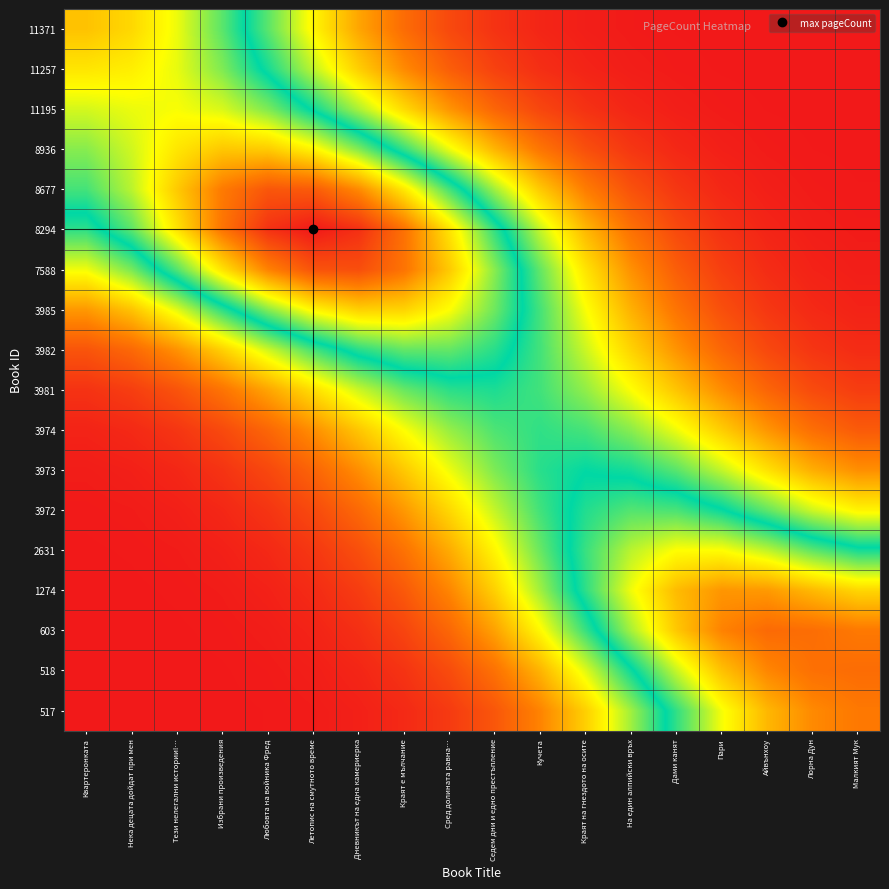

Reading left to right, extract all data points from this chart.

11371: Квартеронката=261.7	Нека децата дойдат при мен=251.7	Тези нелегални истории!…=229.7	Избрани произведения=196.0	Любовта на войника Фред=155.0	Летопис на смутното време=113.2	Дневникът на една камериерка=76.4	Краят е мълчание=47.7	Сред долината равна…=27.5	Седем дни и едно престъпление=14.7	Кучета=7.3	Краят на гнездото на осите=3.4	На един алпийски връх=1.4	Дами канят=0.6	Пари=0.2	Айвънхоу=0.1	Лорна Дун=0.0	Малкият Мук=0.0
11257: Квартеронката=245.4	Нека децата дойдат при мен=241.3	Тези нелегални истории!…=228.7	Избрани произведения=204.5	Любовта на войника Фред=170.5	Летопис на смутното време=132.1	Дневникът на една камериерка=95.1	Краят е мълчание=63.7	Сред долината равна…=39.6	Седем дни и едно престъпление=23.0	Кучета=12.4	Краят на гнездото на осите=6.3	На един алпийски връх=2.9	Дами канят=1.3	Пари=0.5	Айвънхоу=0.2	Лорна Дун=0.1	Малкият Мук=0.0
11195: Квартеронката=224.1	Нека децата дойдат при мен=229.5	Тези нелегални истории!…=232.6	Избрани произведения=225.1	Любовта на войника Фред=204.3	Летопис на смутното време=173.0	Дневникът на една камериерка=136.5	Краят е мълчание=100.3	Сред долината равна…=68.7	Седем дни и едно престъпление=43.8	Кучета=25.9	Краят на гнездото на осите=14.3	На един алпийски връх=7.3	Дами канят=3.5	Пари=1.5	Айвънхоу=0.6	Лорна Дун=0.2	Малкият Мук=0.1
8936: Квартеронката=206.6	Нека децата дойдат при мен=223.2	Тези нелегални истории!…=245.3	Избрани произведения=259.5	Любовта на войника Фред=257.8	Летопис на смутното време=238.5	Дневникът на една камериерка=205.1	Краят е мълчание=163.8	Сред долината равна…=121.4	Седем дни и едно престъпление=83.3	Кучета=53.0	Краят на гнездото на осите=31.2	На един алпийски връх=17.0	Дами канят=8.5	Пари=4.0	Айвънхоу=1.7	Лорна Дун=0.7	Малкият Мук=0.3
8677: Квартеронката=191.3	Нека децата дойдат при мен=218.1	Тези нелегални истории!…=258.5	Избрани произведения=295.6	Любовта на войника Фред=316.0	Летопис на смутното време=313.4	Дневникът на една камериерка=287.5	Краят е мълчание=243.9	Сред долината равна…=191.2	Седем дни и едно престъпление=138.5	Кучета=92.6	Краят на гнездото на осите=57.1	На един алпийски връх=32.6	Дами канят=17.1	Пари=8.3	Айвънхоу=3.7	Лорна Дун=1.6	Малкият Мук=0.8
8294: Квартеронката=165.2	Нека децата дойдат при мен=196.6	Тези нелегални истории!…=246.9	Избрани произведения=298.8	Любовта на войника Фред=336.9	Летопис на смутното време=351.2	Дневникът на една камериерка=338.1	Краят е мълчание=300.4	Сред долината равна…=246.5	Седем дни и едно престъпление=186.7	Кучета=130.7	Краят на гнездото на осите=84.5	На един алпийски връх=50.6	Дами канят=28.0	Пари=14.3	Айвънхоу=6.8	Лорна Дун=3.1	Малкият Мук=1.6
7588: Квартеронката=120.3	Нека децата дойдат при мен=148.3	Тези нелегални истории!…=194.9	Избрани произведения=246.8	Любовта на войника Фред=291.3	Летопис на смутното време=317.9	Дневникът на една камериерка=320.7	Краят е мълчание=299.1	Сред долината равна…=258.2	Седем дни и едно престъпление=206.3	Кучета=152.8	Краят на гнездото на осите=104.9	На един алпийски връх=66.9	Дами канят=39.5	Пари=21.7	Айвънхоу=11.1	Лорна Дун=5.5	Малкият Мук=3.1
3985: Квартеронката=70.5	Нека децата дойдат при мен=90.0	Тези нелегални истории!…=124.3	Избрани произведения=165.8	Любовта на войника Фред=206.4	Летопис на смутното време=238.3	Дневникът на една камериерка=255.2	Краят е мълчание=253.6	Сред долината равна…=234.0	Седем дни и едно престъпление=200.5	Кучета=159.8	Краят на гнездото на осите=118.3	На един алпийски връх=81.5	Дами канят=52.3	Пари=31.2	Айвънхоу=17.4	Лорна Дун=9.4	Малкият Мук=5.8
3982: Квартеронката=34.1	Нека децата дойдат при мен=45.8	Тези нелегални истории!…=67.5	Избрани произведения=96.3	Любовта на войника Фред=128.6	Летопис на смутното време=159.8	Дневникът на една камериерка=184.6	Краят е мълчание=198.3	Сред долината равна…=198.4	Седем дни и едно престъпление=184.6	Кучета=160.1	Краят на гнездото на осите=129.2	На един алпийски връх=97.2	Дами канят=68.2	Пари=44.6	Айвънхоу=27.3	Лорна Дун=16.3	Малкият Мук=10.9
3981: Квартеронката=14.7	Нека децата дойдат при мен=21.2	Тези нелегални истории!…=33.8	Избрани произведения=52.3	Любовта на войника Фред=75.9	Летопис на смутното време=102.6	Дневникът на една камериерка=129.2	Краят е мълчание=151.6	Сред долината равна…=165.8	Седем дни и едно престъпление=169.0	Кучета=160.7	Краят на гнездото на осите=142.4	На един алпийски връх=117.6	Дами канят=90.5	Пари=65.0	Айвънхоу=43.8	Лорна Дун=28.6	Малкият Мук=20.7
3974: Квартеронката=6.1	Нека децата дойдат при мен=9.4	Тези нелегални истории!…=16.5	Избрани произведения=28.0	Любовта на войника Фред=44.6	Летопис на смутното време=66.0	Дневникът на една камериерка=91.3	Краят е мълчание=117.6	Сред долината равна…=141.2	Седем дни и едно престъпление=158.0	Кучета=164.6	Краят на гнездото на осите=159.7	На един алпийски връх=144.1	Дами канят=120.9	Пари=94.5	Айвънхоу=69.1	Лорна Дун=49.1	Малкият Мук=37.9
3973: Квартеронката=2.5	Нека децата дойдат при мен=4.2	Тези нелегални истории!…=8.2	Избрани произведения=15.3	Любовта на войника Фред=26.7	Летопис на смутното време=43.4	Дневникът на една камериерка=65.6	Краят е мълчание=92.4	Сред долината равна…=120.9	Седем дни и едно престъпление=147.1	Кучета=166.4	Краят на гнездото на осите=174.9	На един алпийски връх=170.9	Дами канят=155.3	Пари=131.4	Айвънхоу=104.3	Лорна Дун=80.3	Малкият Мук=66.0
3972: Квартеронката=1.0	Нека децата дойдат при мен=1.9	Тези нелегални истории!…=4.1	Избрани произведения=8.4	Любовта на войника Фред=15.9	Летопис на смутното време=28.1	Дневникът на една камериерка=46.1	Краят е мълчание=70.3	Сред долината равна…=99.5	Седем дни и едно престъпление=131.1	Кучета=160.7	Краят на гнездото на осите=183.3	На един алпийски връх=194.6	Дами канят=192.4	Пари=177.4	Айвънхоу=153.6	Лорна Дун=128.7	Малкият Мук=112.5
2631: Квартеронката=0.4	Нека децата дойдат при мен=0.9	Тези нелегални истории!…=2.0	Избрани произведения=4.4	Любовта на войника Фред=9.1	Летопис на смутното време=17.4	Дневникът на една камериерка=31.0	Краят е мълчание=51.3	Сред долината равна…=79.1	Седем дни и едно престъпление=113.5	Кучета=151.7	Краят на гнездото на осите=188.6	На един алпийски връх=218.0	Дами канят=234.3	Пари=234.2	Айвънхоу=219.3	Лорна Дун=197.2	Малкият Мук=180.9
1274: Квартеронката=0.2	Нека децата дойдат при мен=0.4	Тези нелегални истории!…=0.9	Избрани произведения=2.3	Любовта на войника Фред=5.1	Летопис на смутното време=10.5	Дневникът на една камериерка=20.4	Краят е мълчание=36.9	Сред долината равна…=61.8	Седем дни и едно престъпление=96.2	Кучета=138.9	Краят на гнездото на осите=186.0	На един алпийски връх=230.7	Дами канят=265.1	Пари=282.3	Айвънхоу=280.5	Лорна Дун=266.0	Малкият Мук=252.6
603: Квартеронката=0.1	Нека децата дойдат при мен=0.2	Тези нелегални истории!…=0.4	Избрани произведения=1.1	Любовта на войника Фред=2.8	Летопис на смутното време=6.2	Дневникът на една камериерка=13.0	Краят е мълчание=25.1	Сред долината равна…=45.0	Седем дни и едно престъпление=74.7	Кучета=114.7	Краят на гнездото на осите=162.8	На един алпийски връх=213.6	Дами канят=259.2	Пари=291.1	Айвънхоу=304.6	Лорна Дун=302.6	Малкият Мук=296.2
518: Квартеронката=0.0	Нека децата дойдат при мен=0.1	Тези нелегални истории!…=0.2	Избрани произведения=0.5	Любовта на войника Фред=1.4	Летопис на смутното време=3.4	Дневникът на една камериерка=7.5	Краят е мълчание=15.4	Сред долината равна…=29.2	Седем дни и едно престъпление=51.2	Кучета=83.0	Краят на гнездото на осите=124.5	На един алпийски връх=172.5	Дами канят=221.0	Пари=262.1	Айвънхоу=289.2	Лорна Дун=301.0	Малкият Мук=303.4
517: Квартеронката=0.0	Нека децата дойдат при мен=0.0	Тези нелегални истории!…=0.1	Избрани произведения=0.3	Любовта на войника Фред=0.7	Летопис на смутното време=1.9	Дневникът на една камериерка=4.4	Краят е мълчание=9.6	Сред долината равна…=19.3	Седем дни и едно престъпление=35.6	Кучета=60.7	Краят на гнездото на осите=95.7	На един алпийски връх=139.2	Дами канят=186.9	Пари=231.9	Айвънхоу=266.8	Лорна Дун=287.7	Малкият Мук=296.3